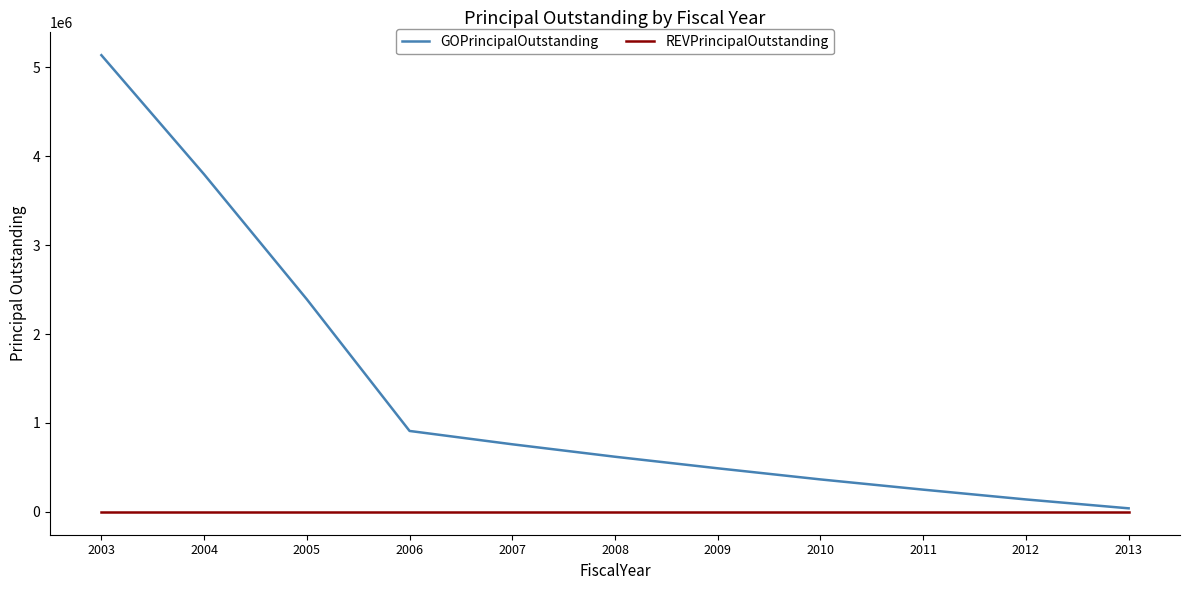

Which series has the widest spread of values?

GOPrincipalOutstanding